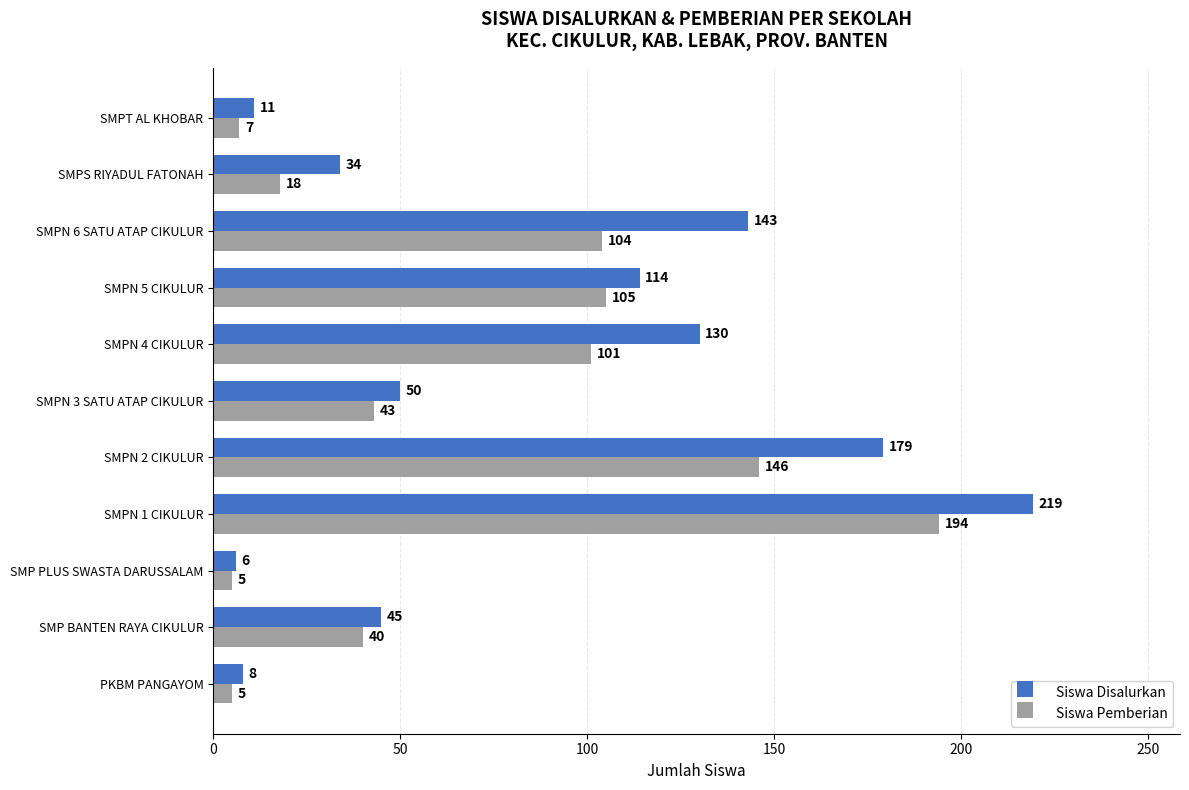

Which series has the widest spread of values?

Siswa Disalurkan